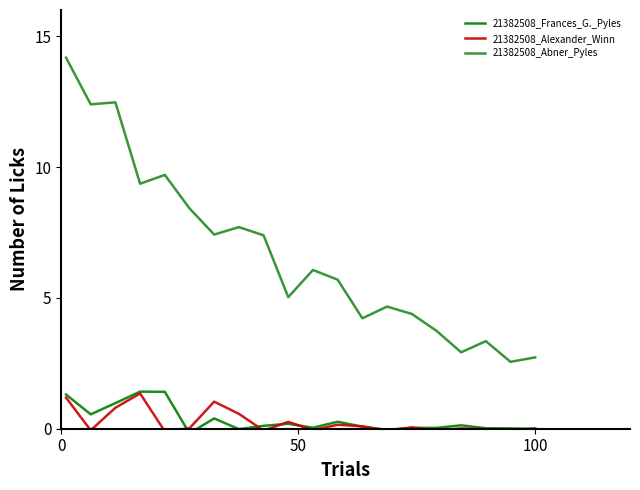

True or false: 21382508_Abner_Pyles has more than 2 points higher than both neighbors.

True